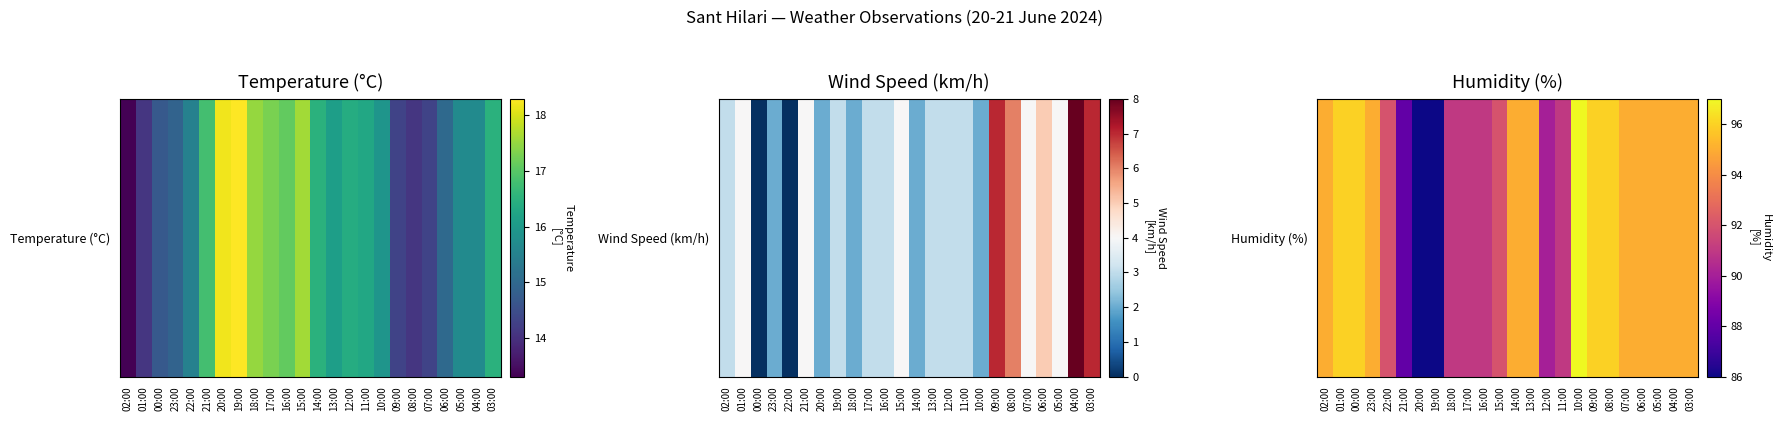

Rank the categories by value from highest to lowest.

10:00, 01:00, 00:00, 09:00, 08:00, 02:00, 23:00, 14:00, 13:00, 07:00, 06:00, 05:00, 04:00, 03:00, 22:00, 15:00, 18:00, 17:00, 16:00, 11:00, 12:00, 21:00, 20:00, 19:00